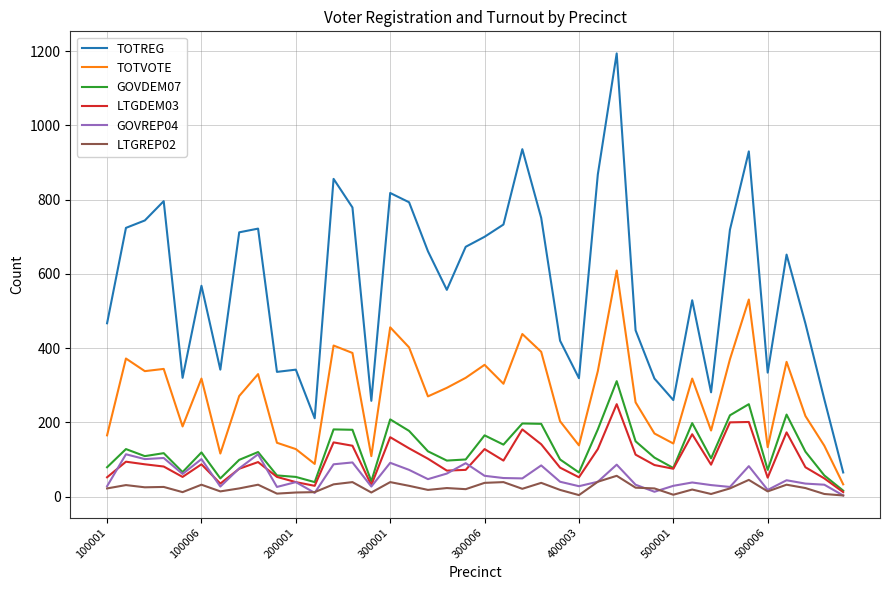

How many series are shown in this chart?

6